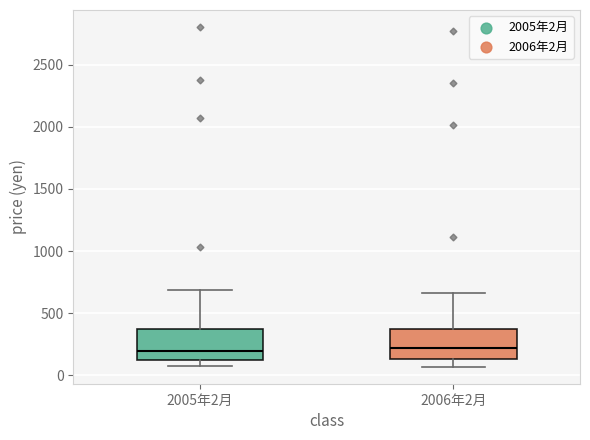

Reading left to right, transcribe this box plot: for each box, give where its median line is, the range the box spans, and where its two whiskers end, as read against the y-axis. The values are not printed on the chart, so give them approximately, as read against the axis.

2005年2月: median 200, box 100 to 350, whiskers 100 (just below the box's lower edge) to 700
2006年2月: median 200, box 150 to 350, whiskers 50 to 650